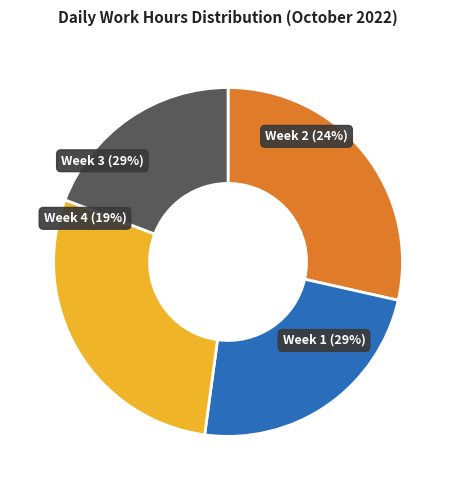

Is it true that Sat is 1% of the pie?

False